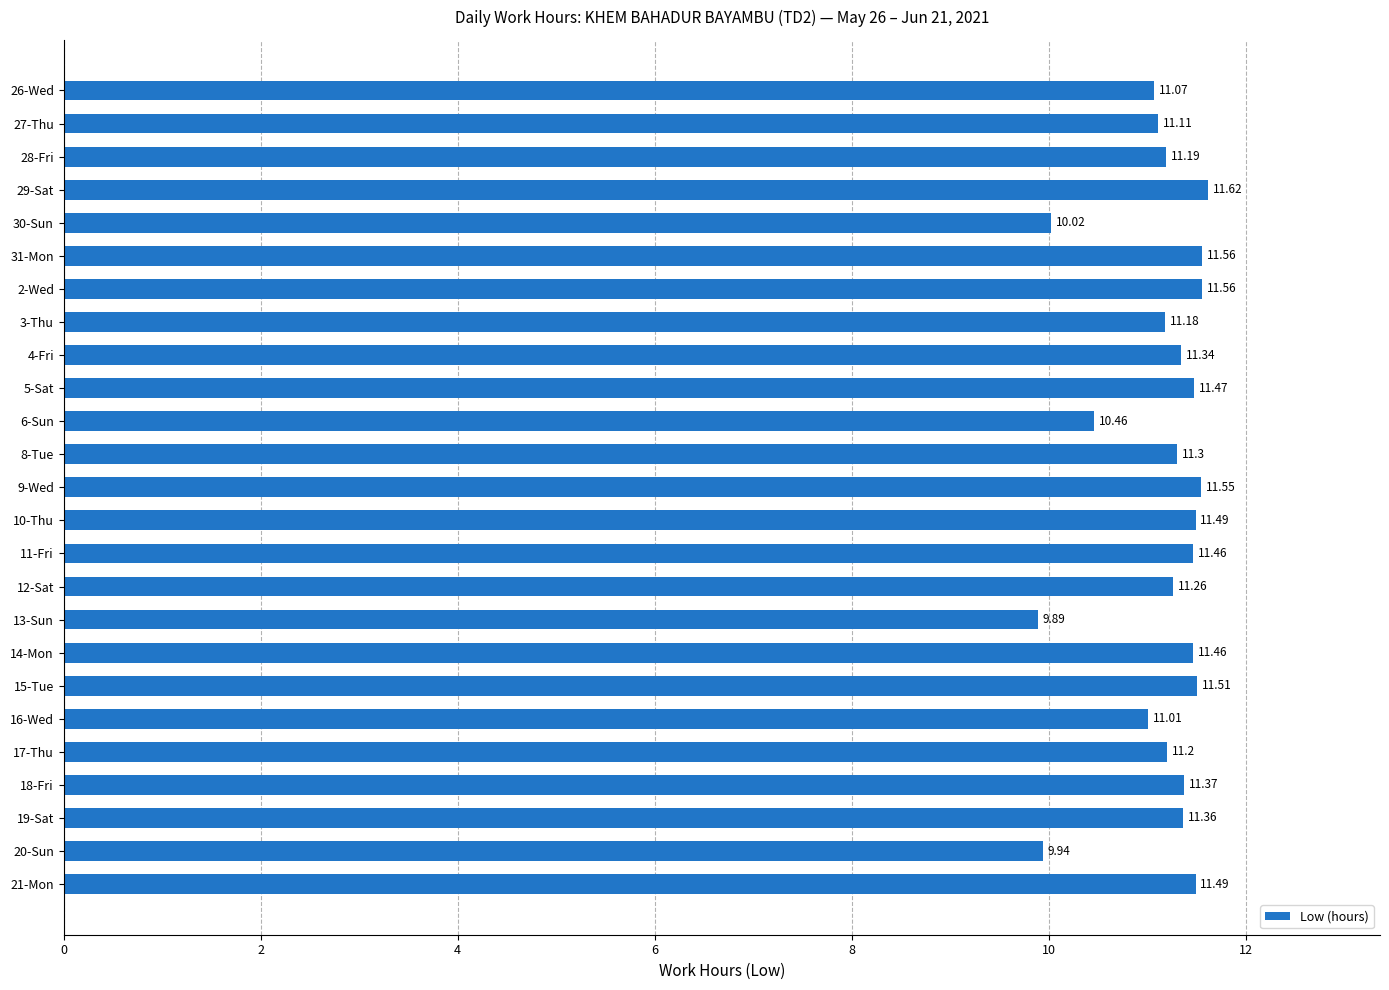

What is the difference between the values at 14-Mon and 17-Thu?

0.3